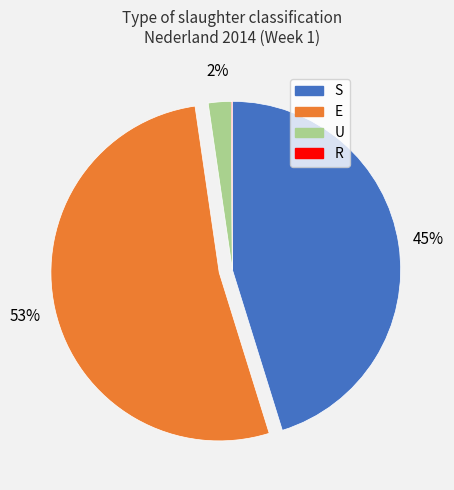

Is E the majority of the pie?

Yes